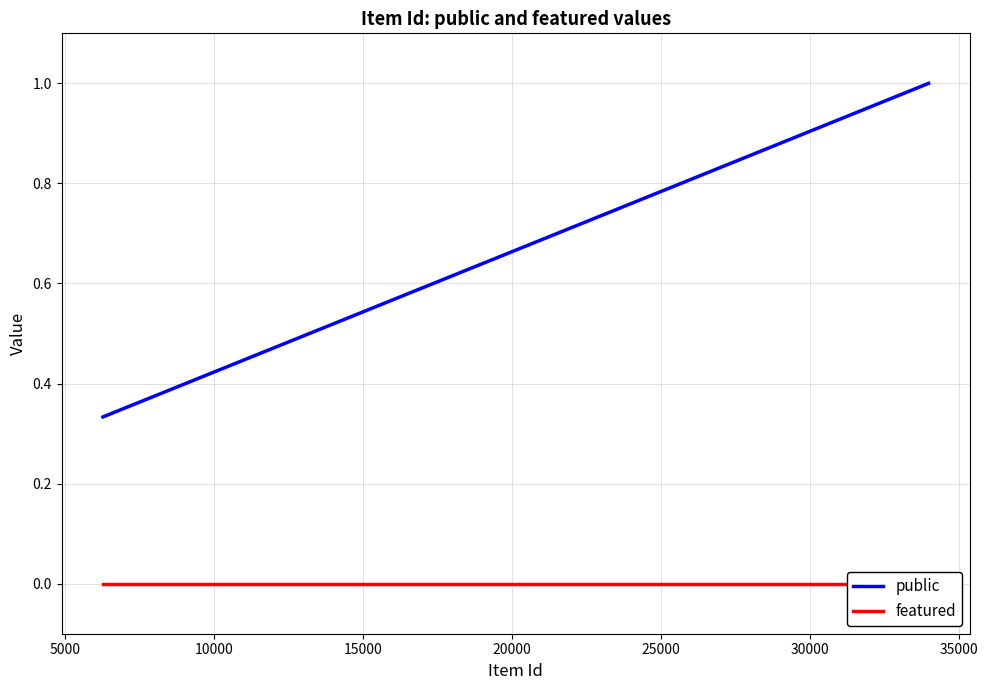

What is the highest value of the public series?

1.0